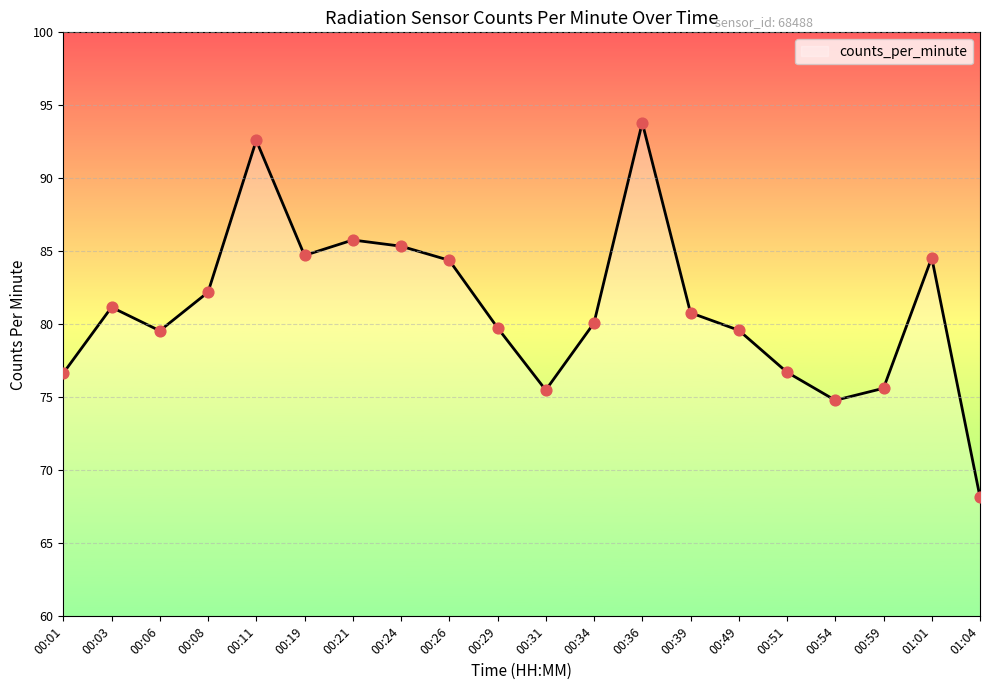

Which has a higher value, 00:26 or 00:39?

00:26